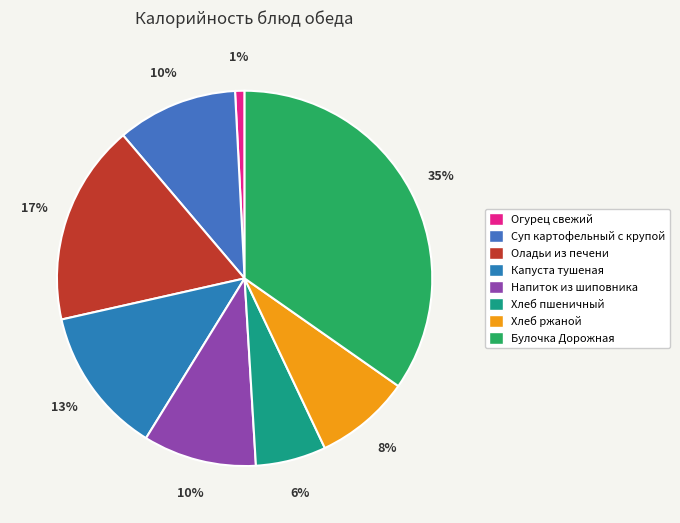

How many segments does this pie chart have?

8